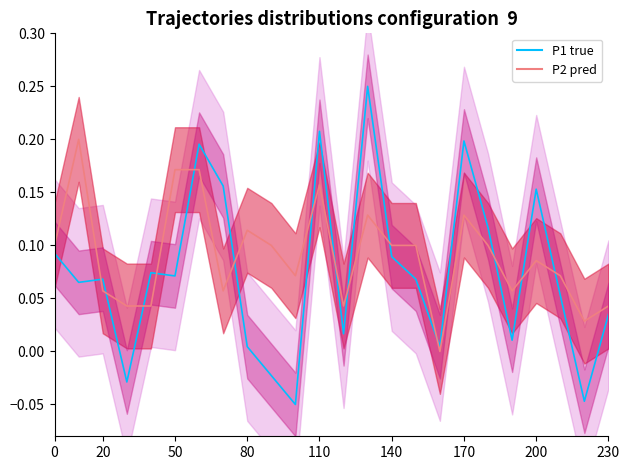

How many values in the P1 true series exceed 0?

20